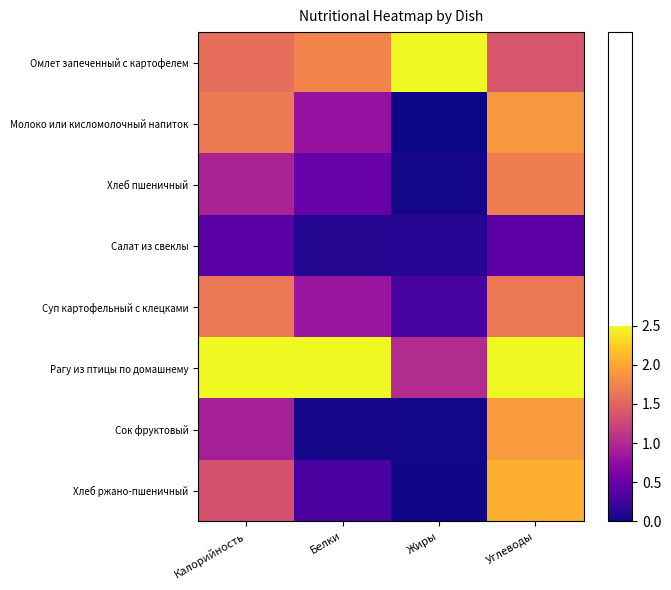

At which category is the sum across all series the highest?

Углеводы